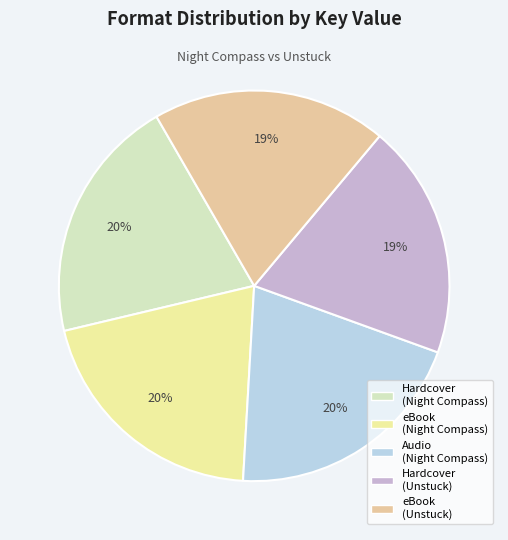

To the nearest percent, what is the average slice percentage?

20%